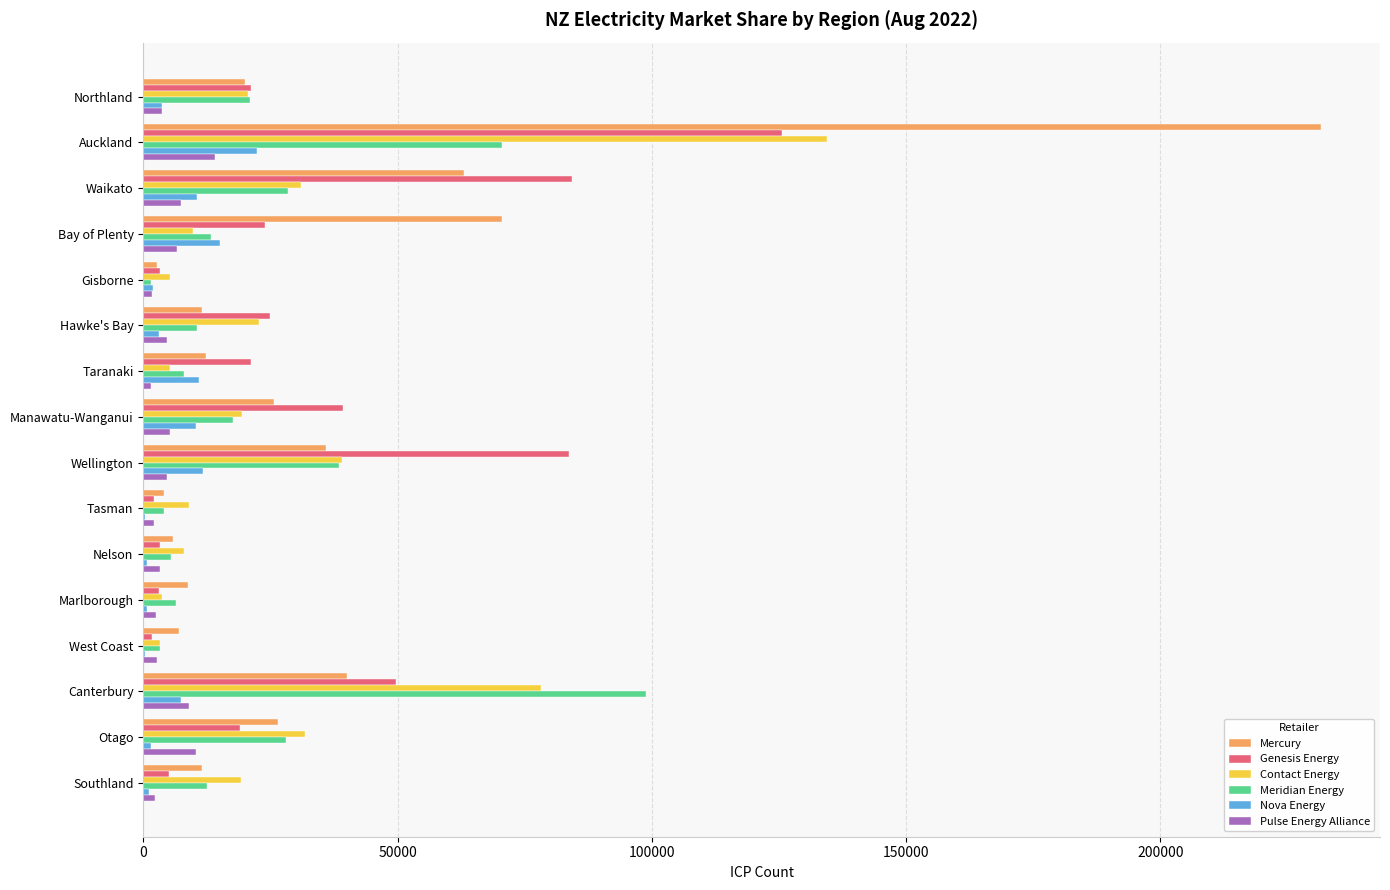

What are all the series names shown in the legend?

Mercury, Genesis Energy, Contact Energy, Meridian Energy, Nova Energy, Pulse Energy Alliance